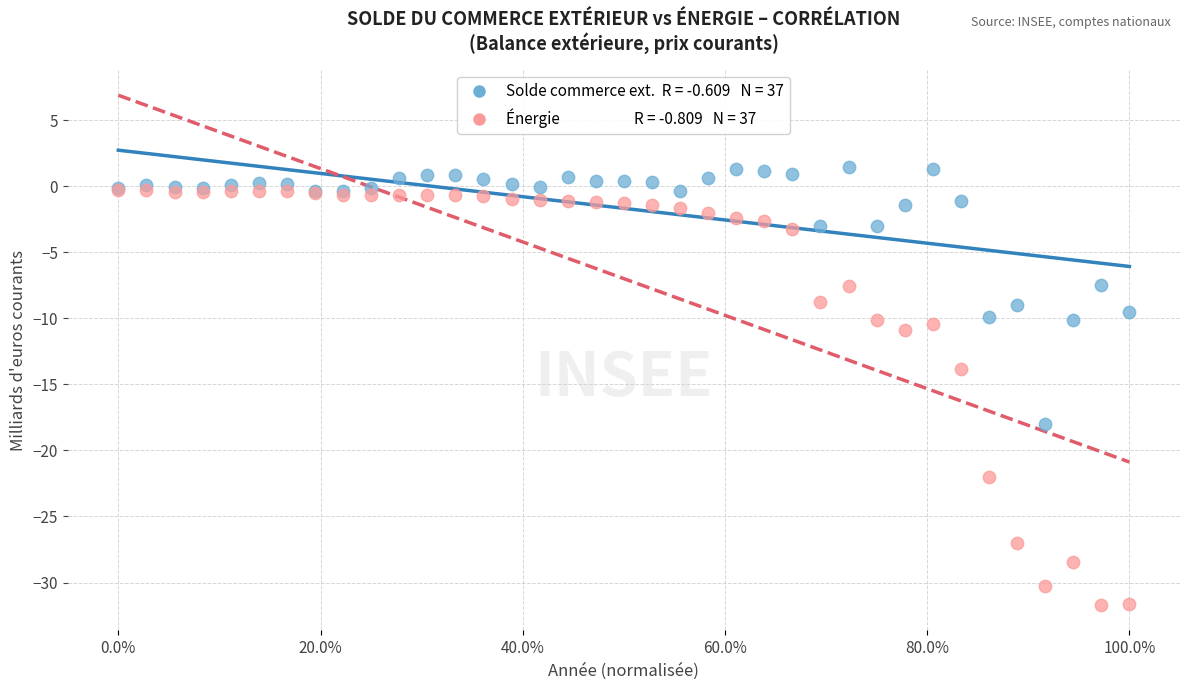

Across all series, what Y value is closest to -15?

-13.9